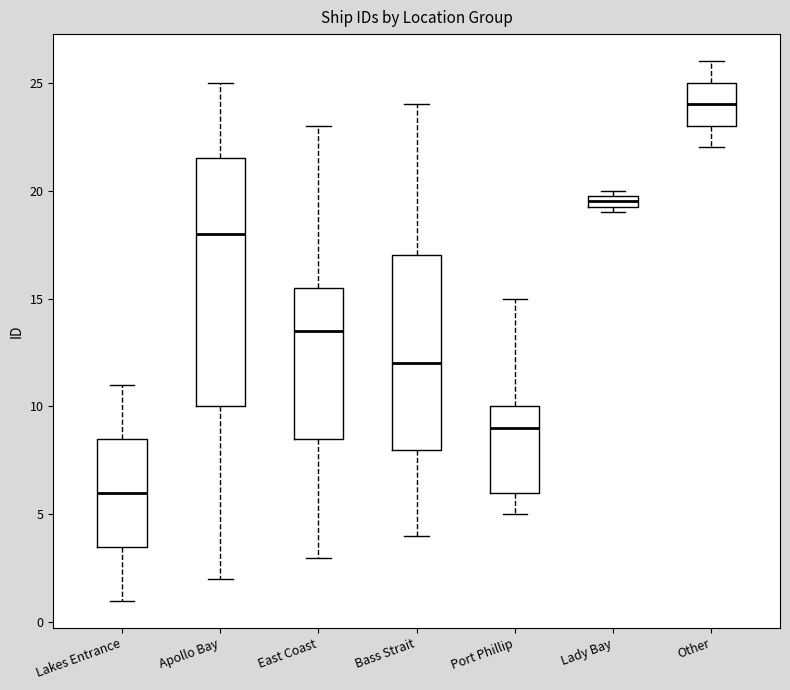

Which box is the tallest, from its lower edge to its upper edge?

Apollo Bay